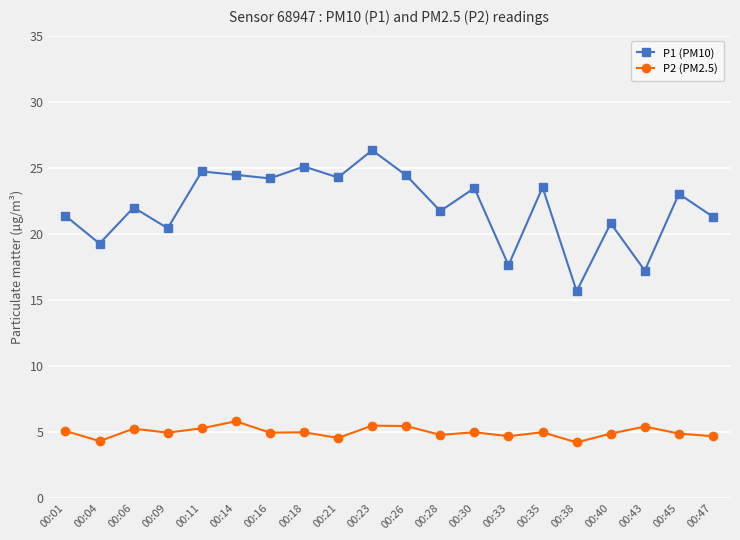

True or false: P2 (PM2.5) and P1 (PM10) intersect in this chart.

False